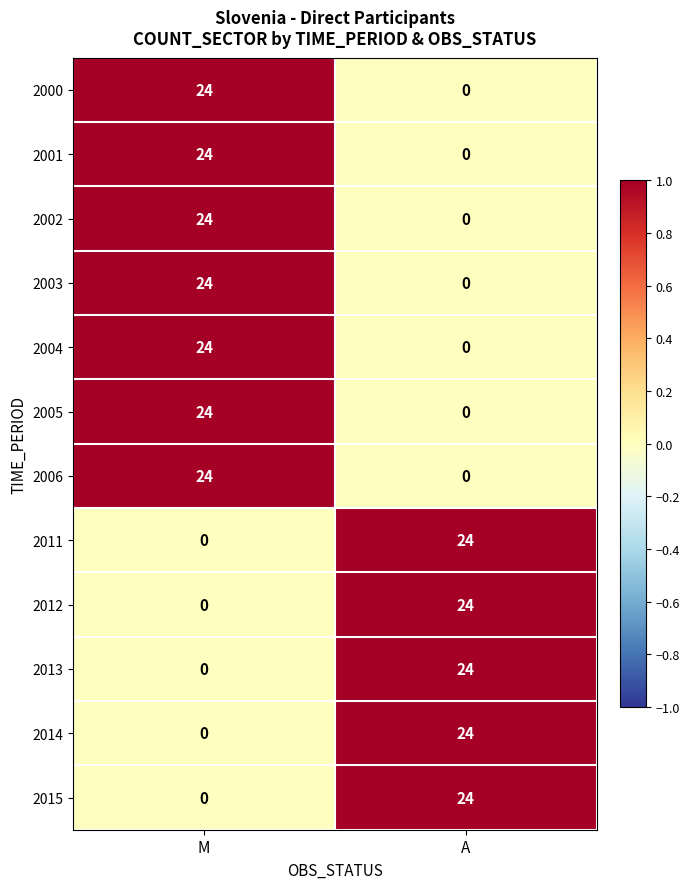

Reading left to right, extract all data points from this chart.

2000: M=24	A=0
2001: M=24	A=0
2002: M=24	A=0
2003: M=24	A=0
2004: M=24	A=0
2005: M=24	A=0
2006: M=24	A=0
2011: M=0	A=24
2012: M=0	A=24
2013: M=0	A=24
2014: M=0	A=24
2015: M=0	A=24